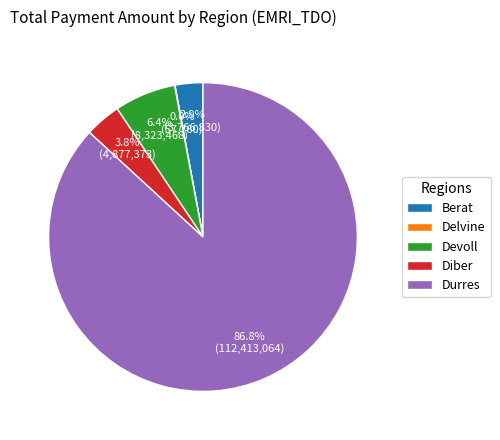

Which category has the biggest portion of the pie?

Durres